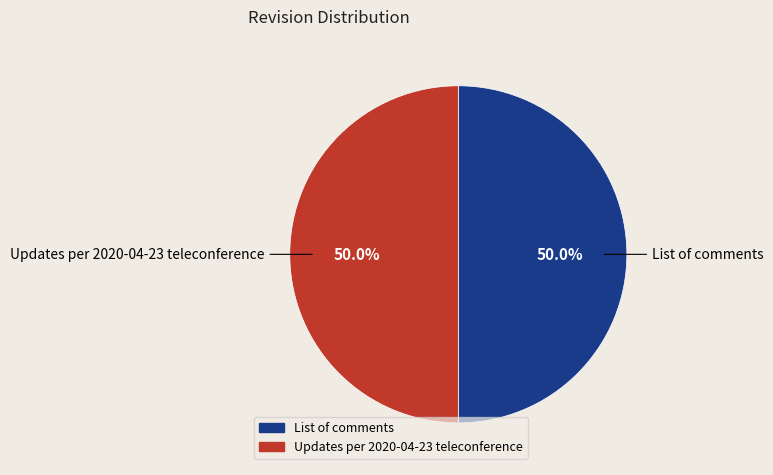

Is it true that List of comments is 11% of the pie?

False